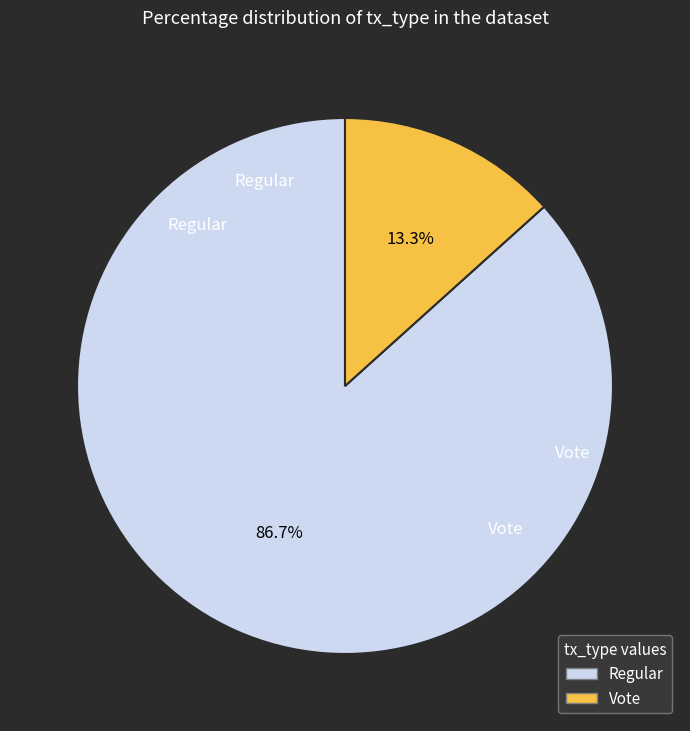

How much of the chart is everything except Vote?

86.7%